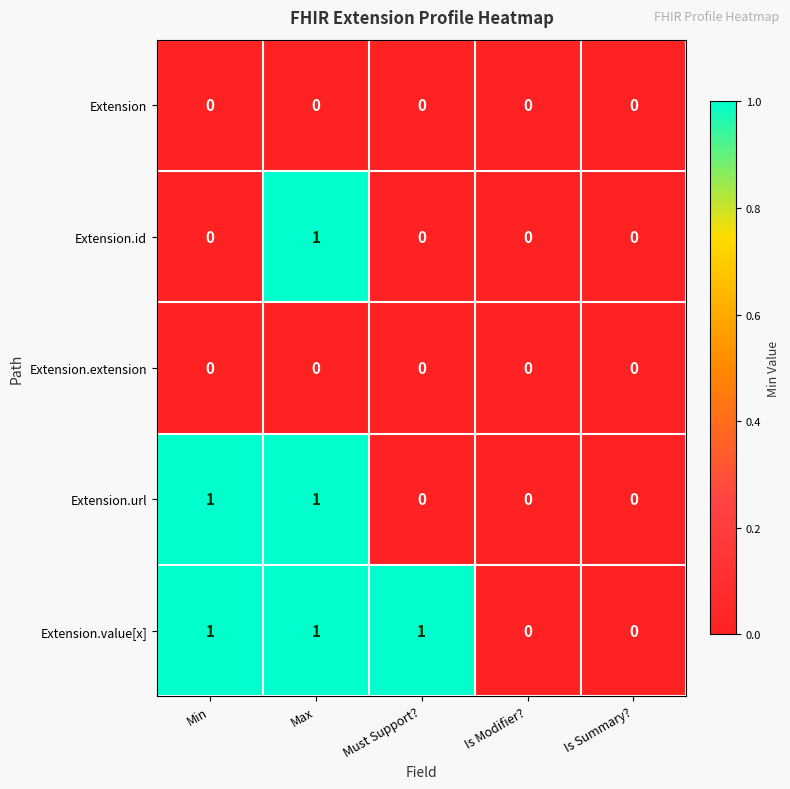

The Extension.id series shows 0 at Must Support?. True or false?

True